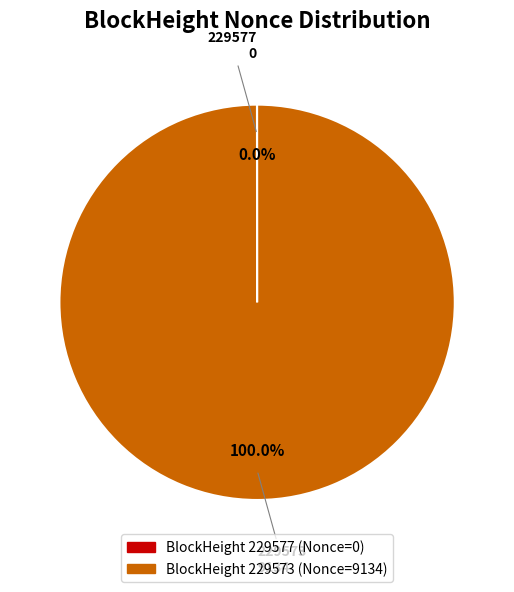

Does any single category account for the majority?

Yes